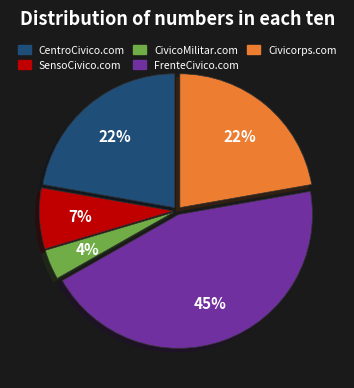

Does FrenteCivico.com represent more than half of the total?

No